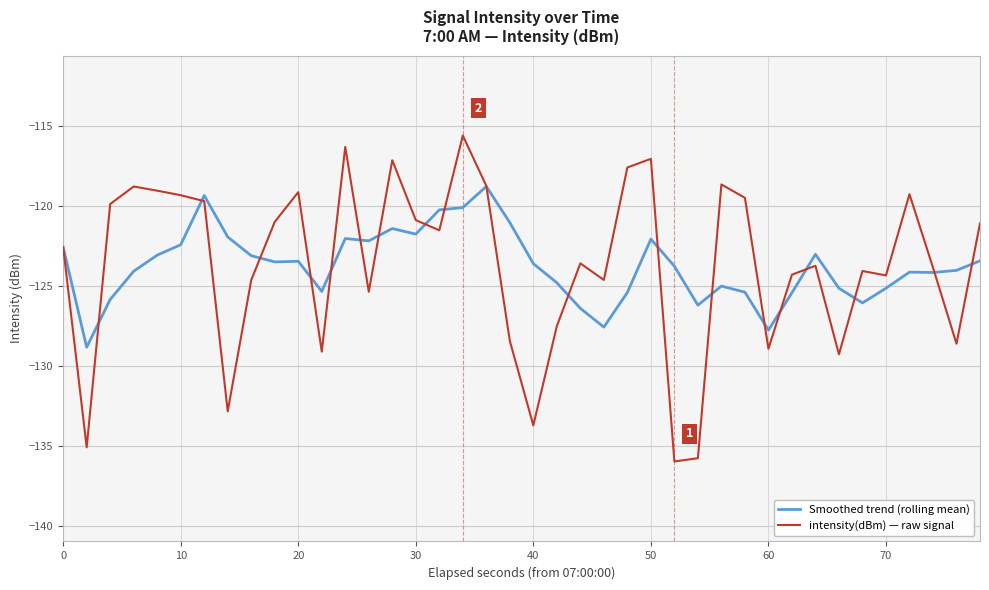

How many categories are shown in the chart?

40